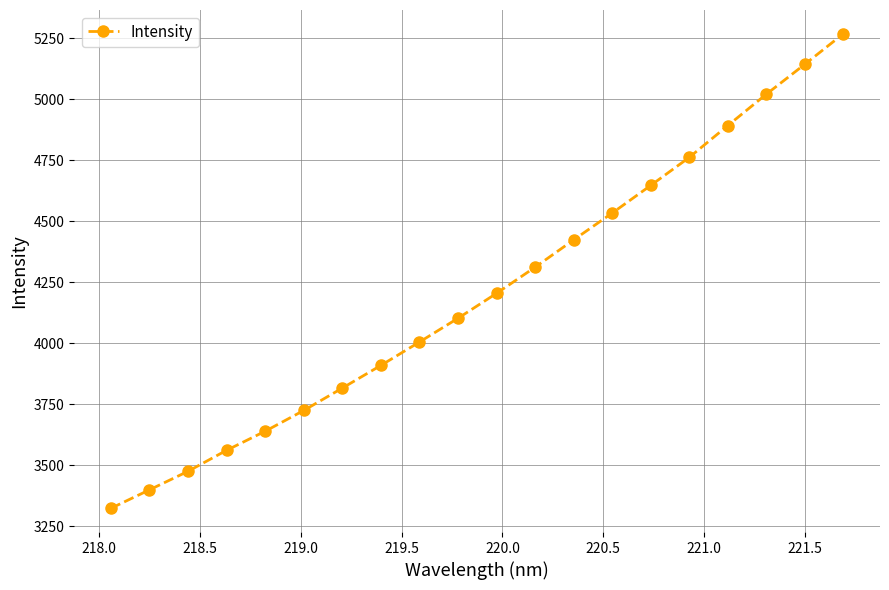

What is the value of the 12th point from the left?

4311.1